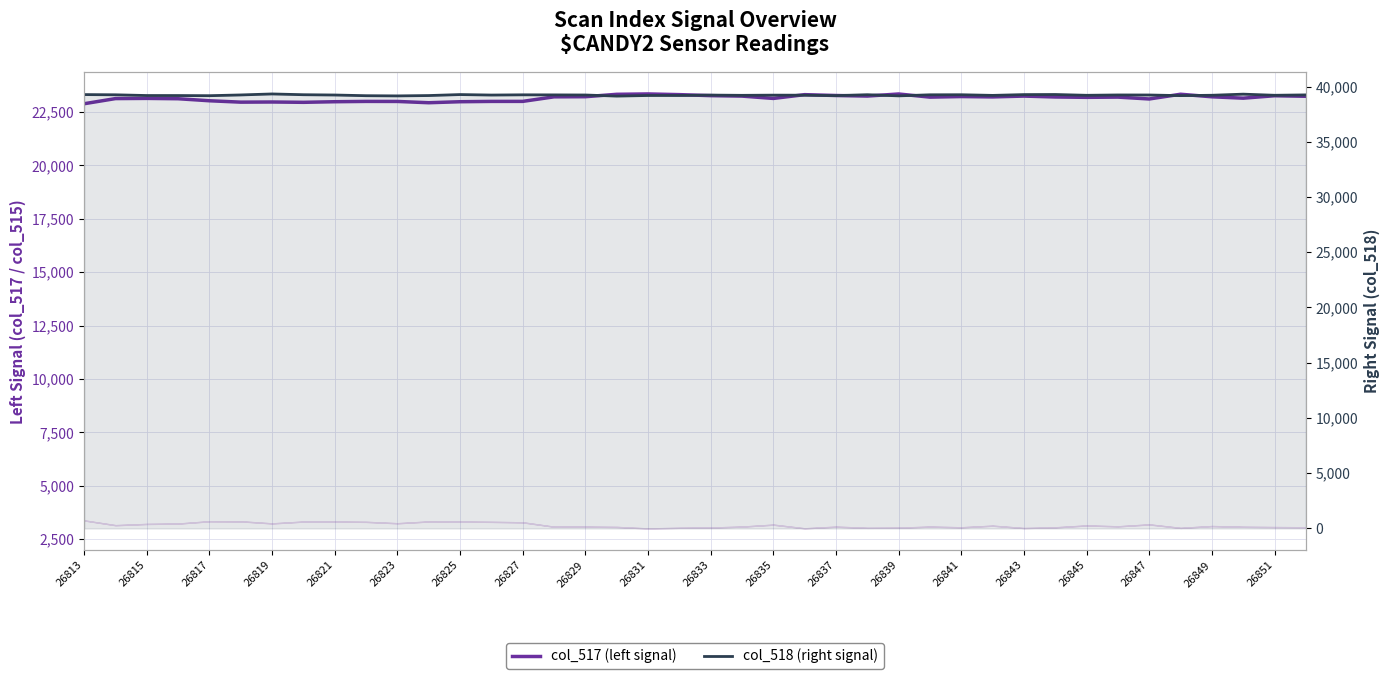

What is the highest value of the col_518 (right signal) series?

39331